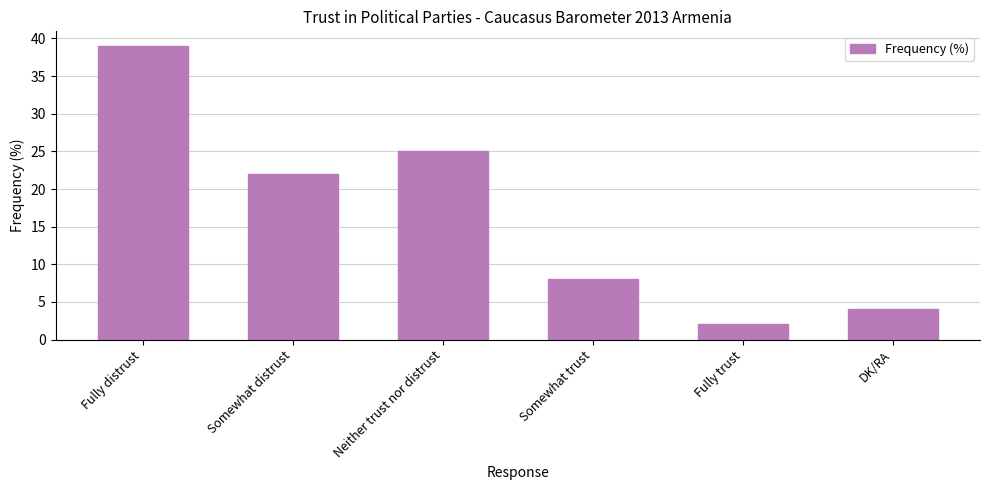

At which category does the chart reach its peak across all series?

Fully distrust